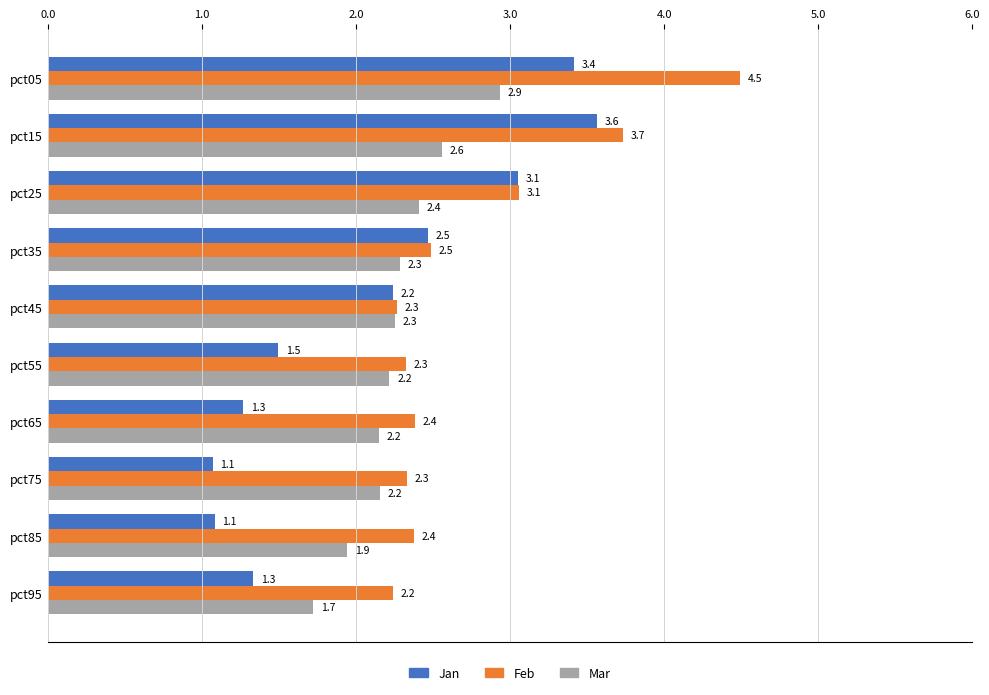

What are all the series names shown in the legend?

Jan, Feb, Mar